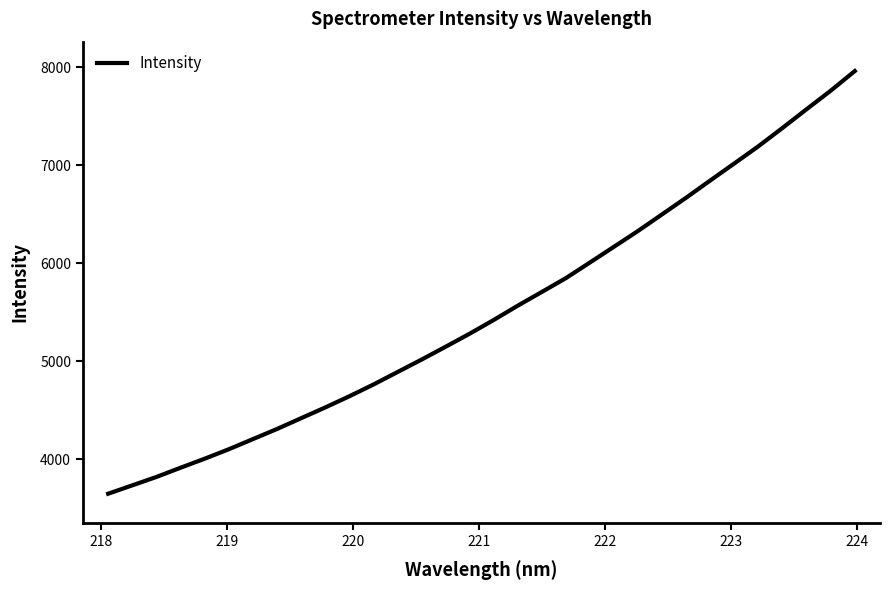

What is the smallest value displayed?

3649.8